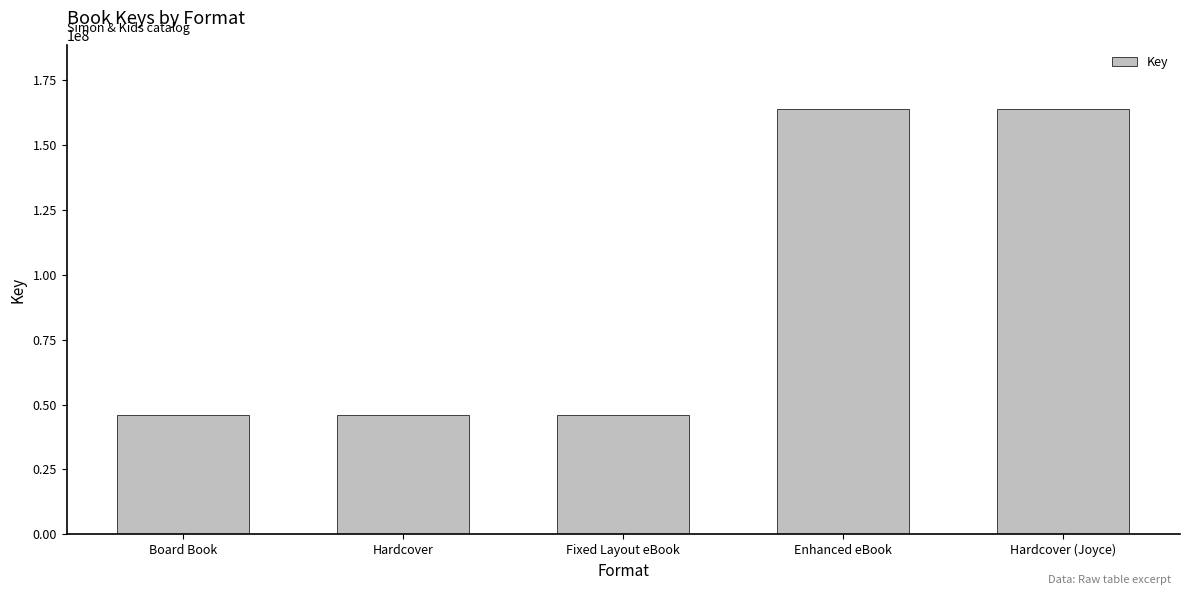

What position from the right is Hardcover?

4